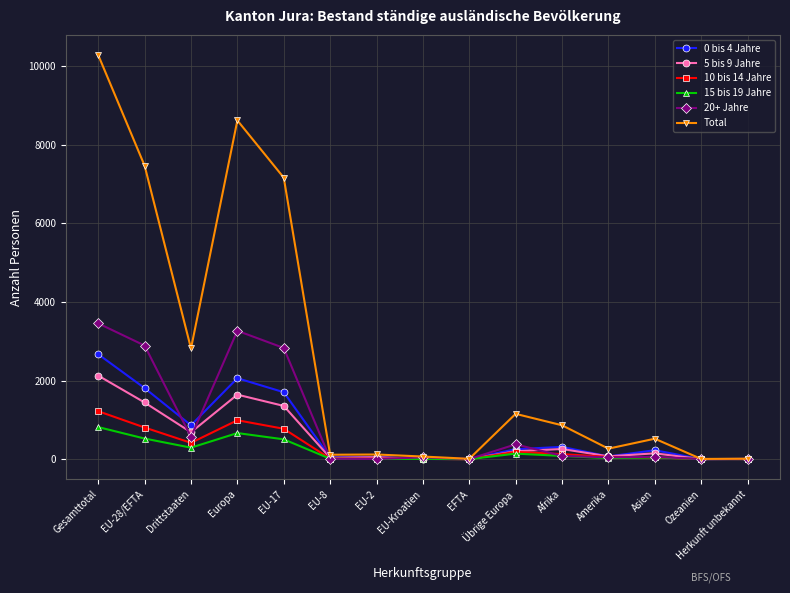

The value of 0 bis 4 Jahre at Drittstaaten is 1350. True or false?

False